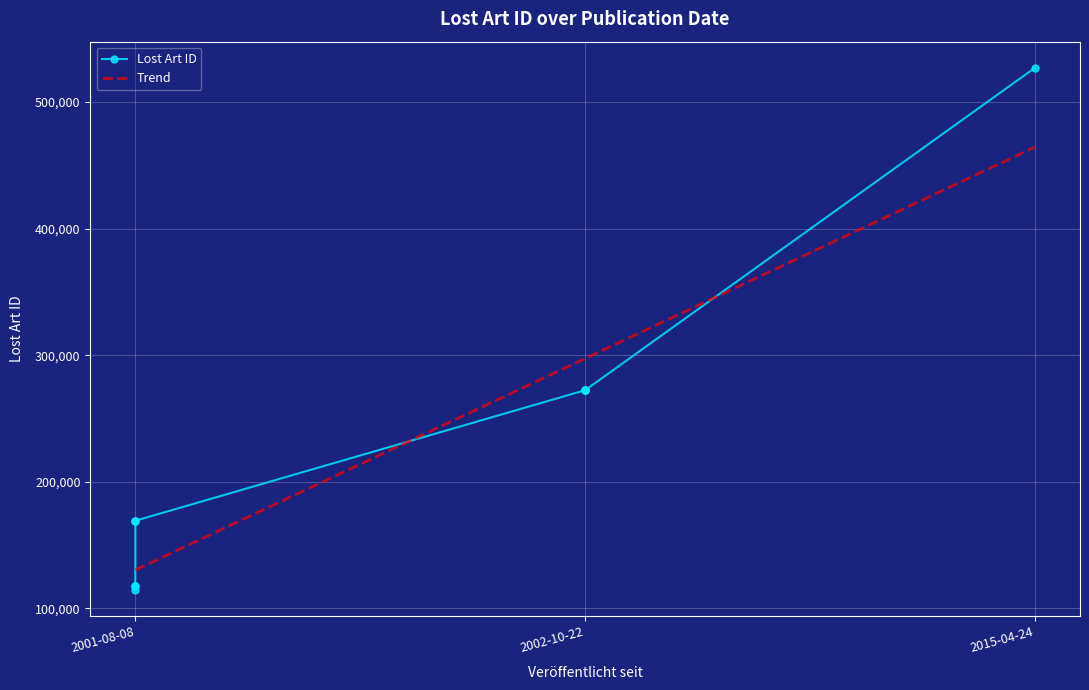

What is the highest value of the Trend series?

464428.0